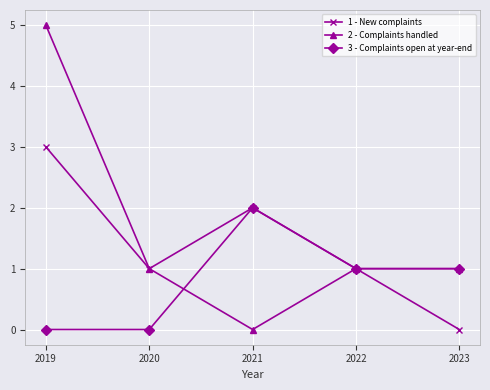

Where is the first local maximum for 1 - New complaints?

2021